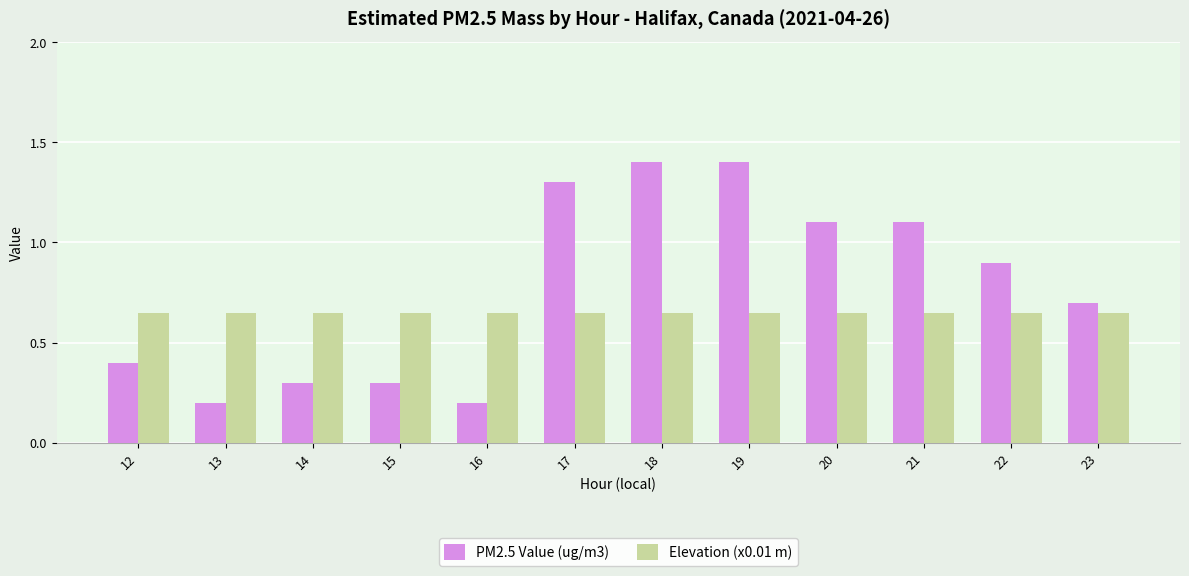

Which series changed the most between 12 and 22?

PM2.5 Value (ug/m3)